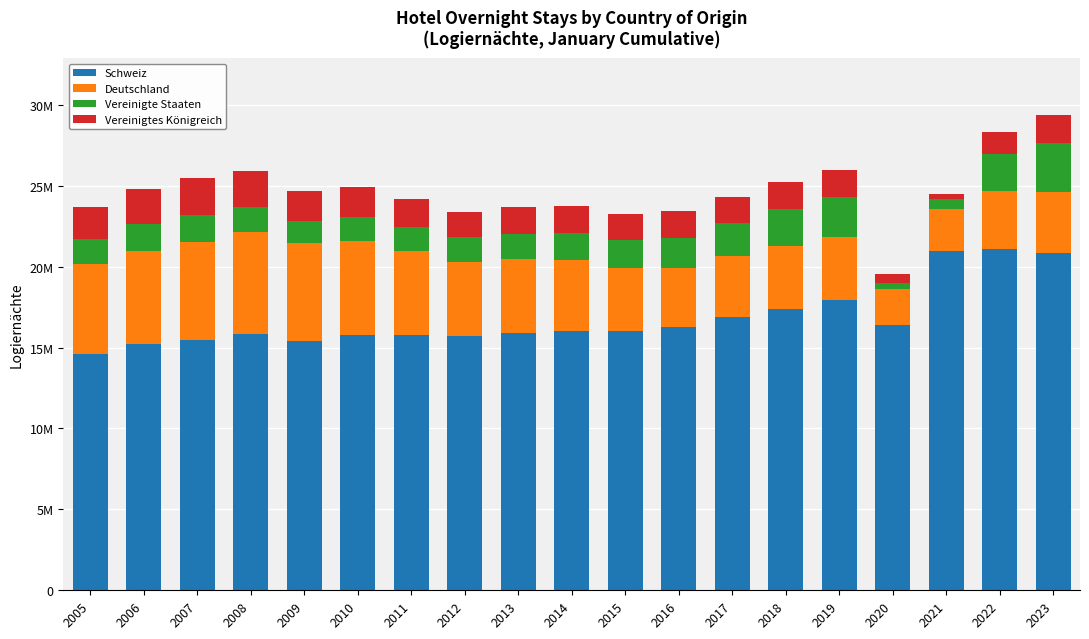

Which series has the largest range (max minus min)?

Schweiz